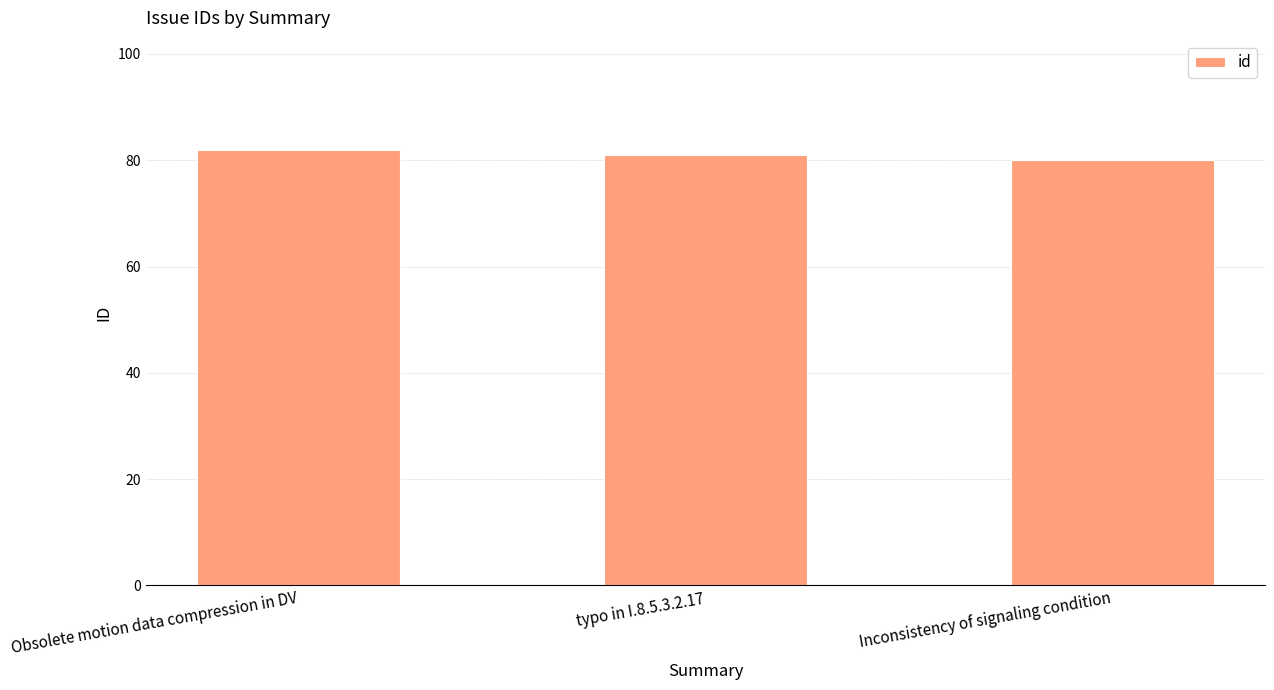

List the labels in order of value, smallest first.

Inconsistency of signaling condition, typo in I.8.5.3.2.17, Obsolete motion data compression in DV